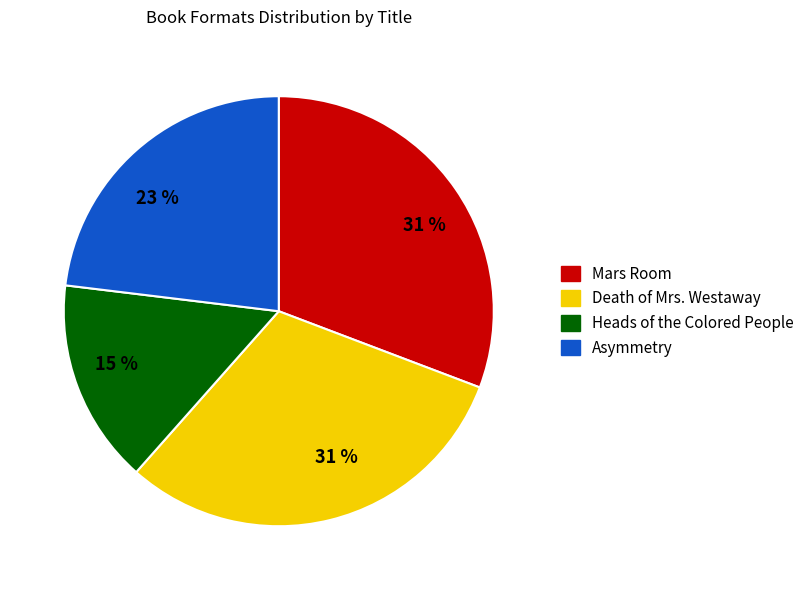

To the nearest percent, what is the average slice percentage?

25%